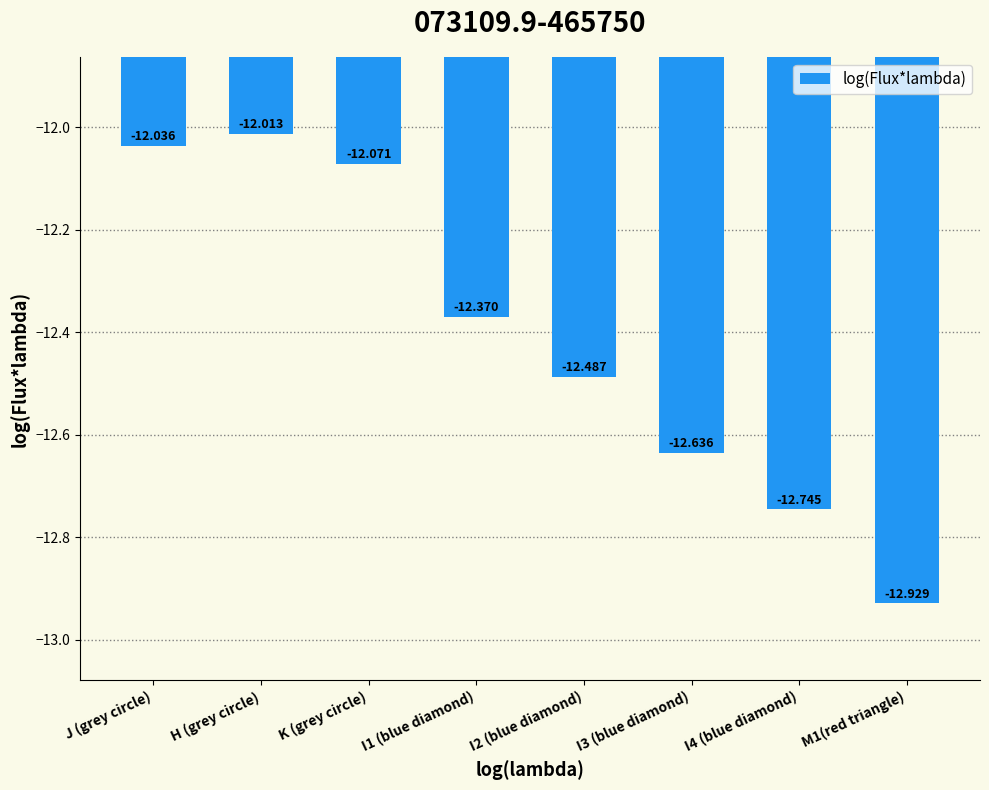

What is the average value?

-12.4